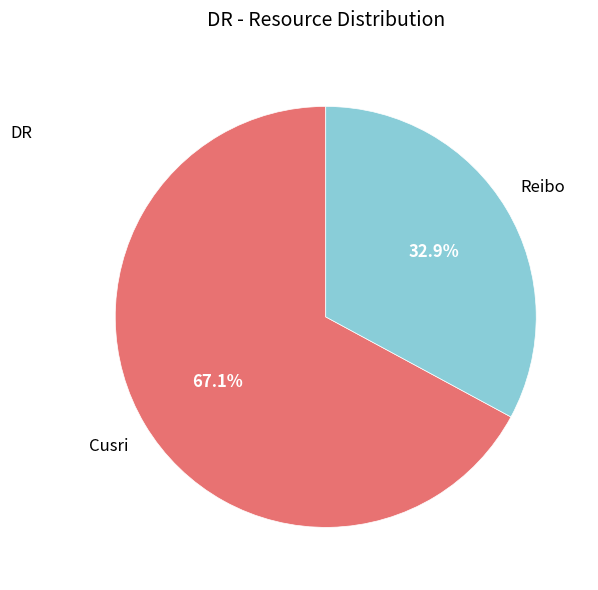

Is there a majority slice in this chart?

Yes